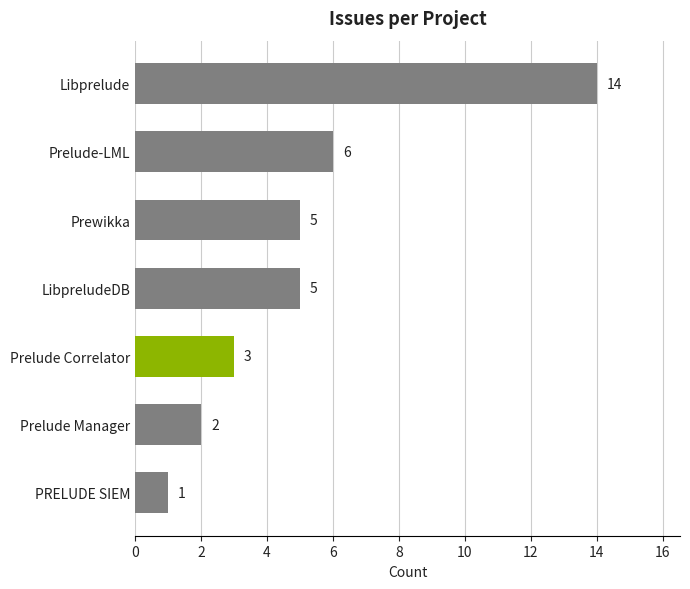

True or false: the data shows 3 at Prewikka.

False